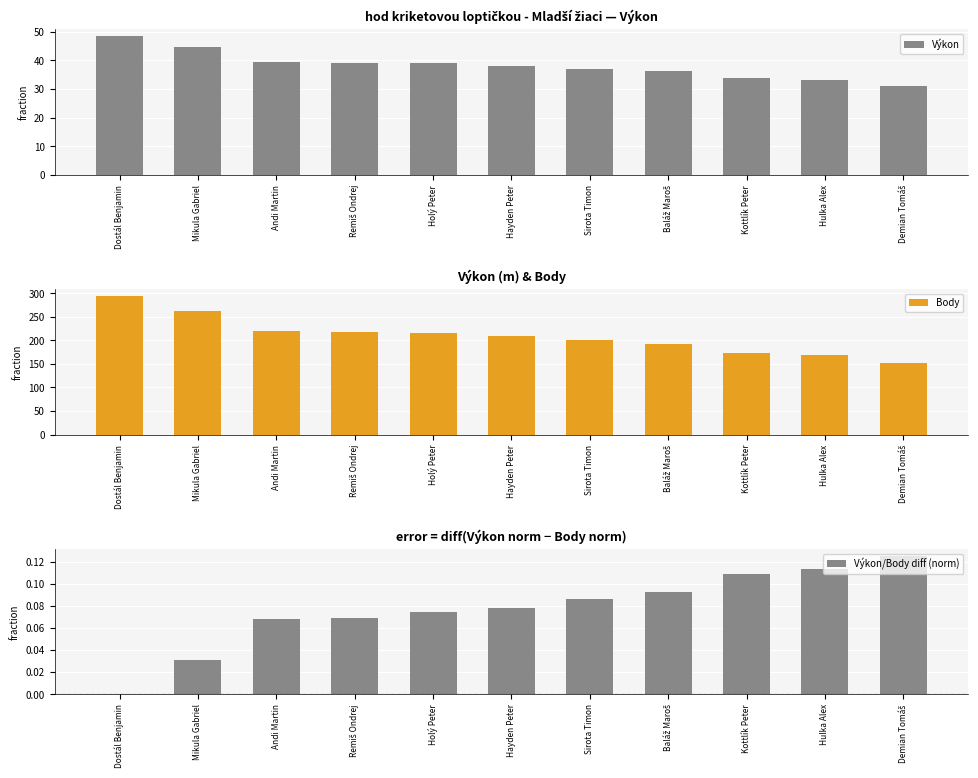

What are all the series names shown in the legend?

Výkon, Body, Výkon/Body diff (norm)